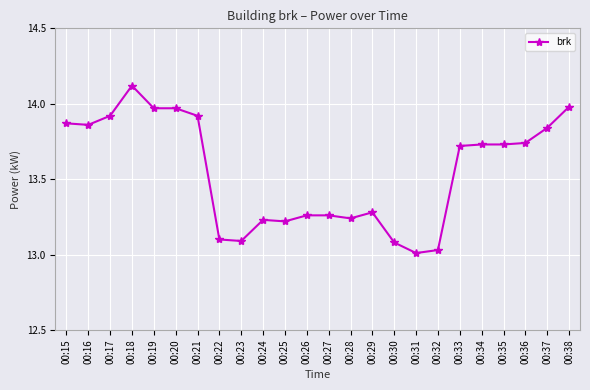

What is the difference between the maximum and minimum values?

1.1